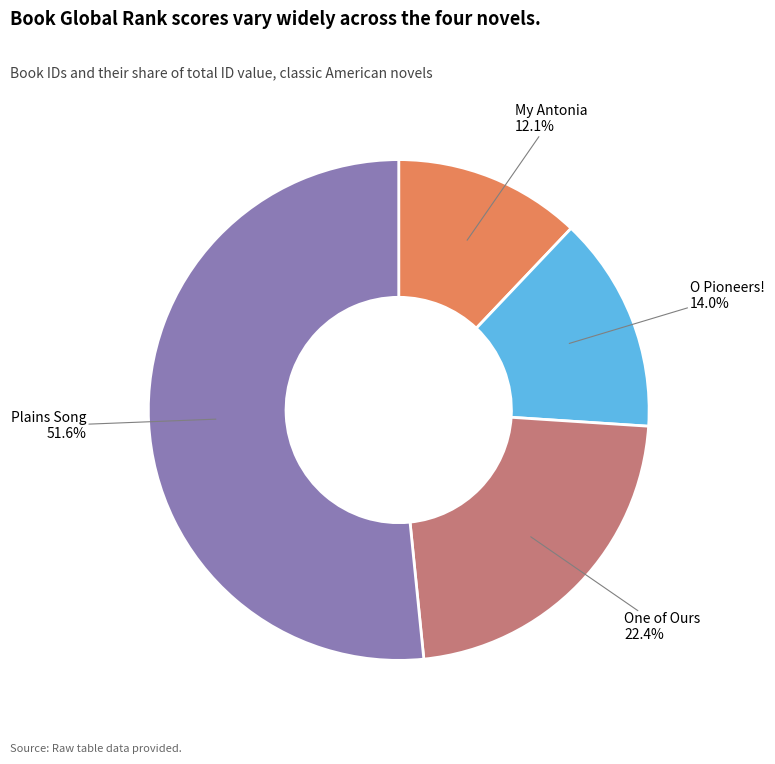

Is there a majority slice in this chart?

Yes